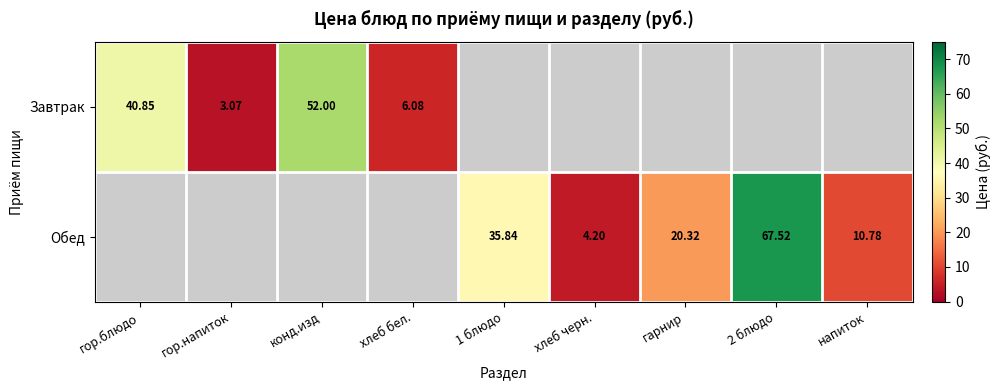

How many data points in Завтрак are above 0?

4